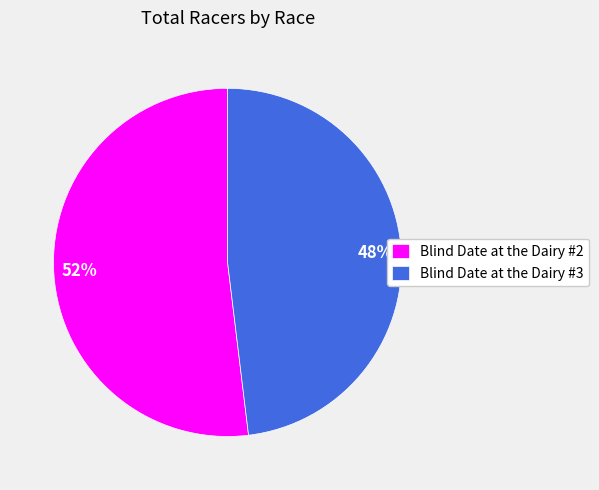

To the nearest percent, what percentage of the pie is Blind Date at the Dairy #2?

52%